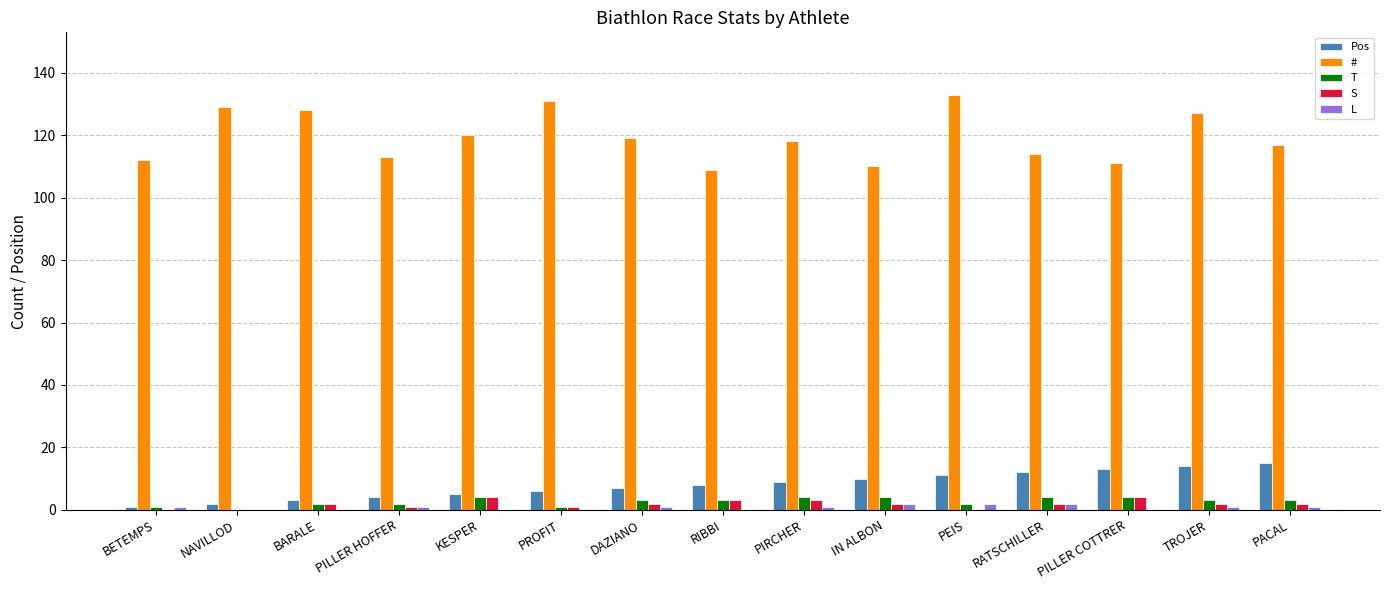

At which category does the chart reach its peak across all series?

PEIS